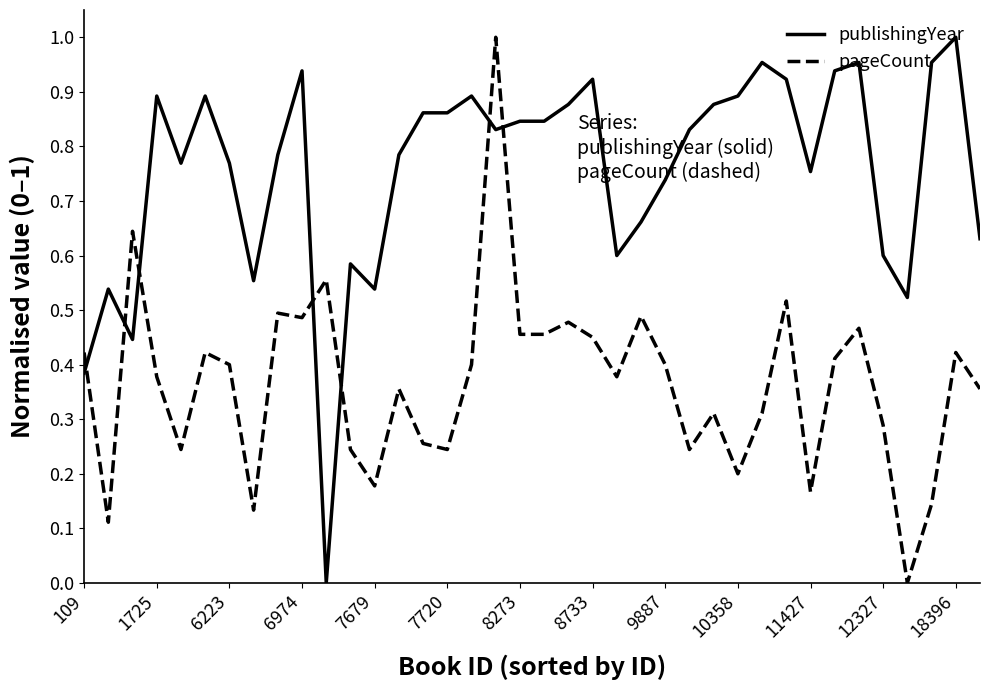

Rank the series by their average value, from highest to lowest.

publishingYear, pageCount